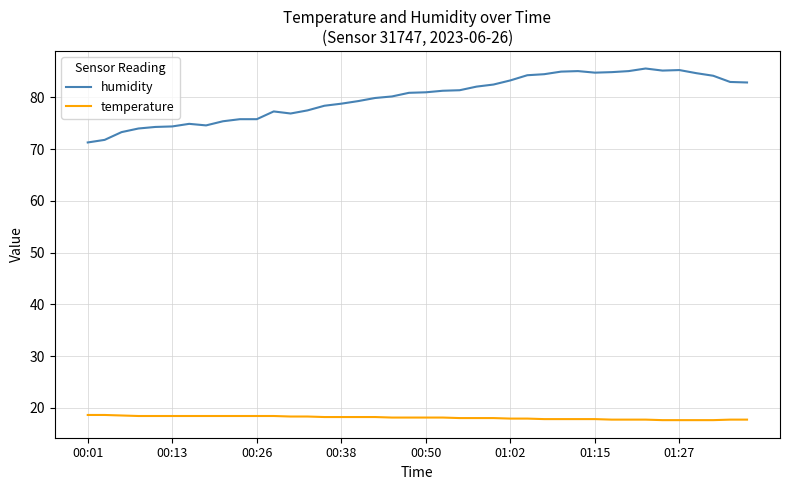

List the series in order of their peak value, highest first.

humidity, temperature